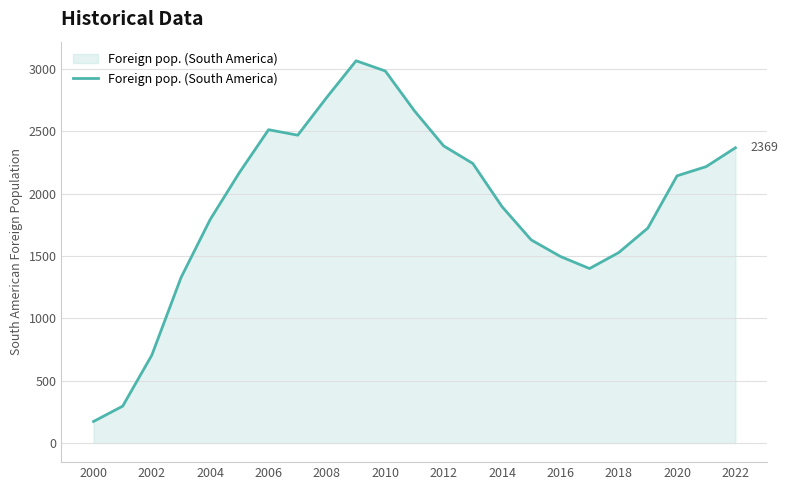

What is the greatest value displayed?

3067